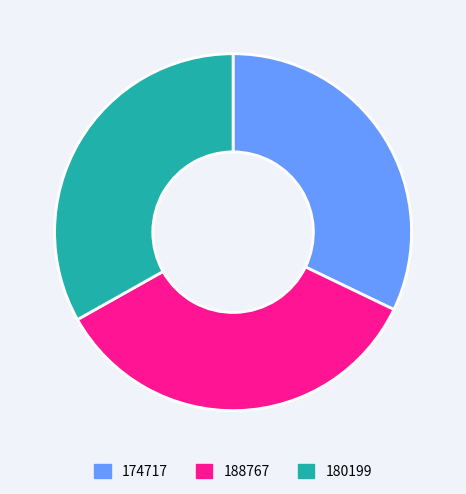

Rank the categories by value from lowest to highest.

174717, 180199, 188767